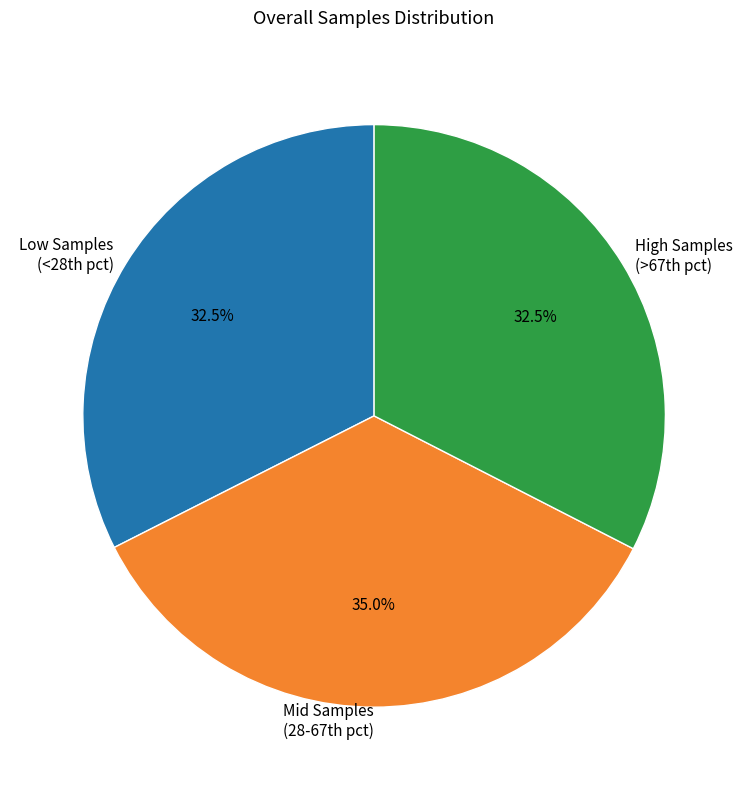

Does any single category account for the majority?

No